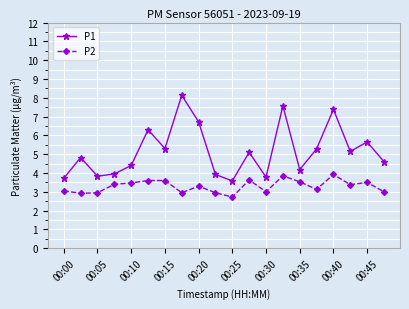

How many data points in P1 are above 5?

10